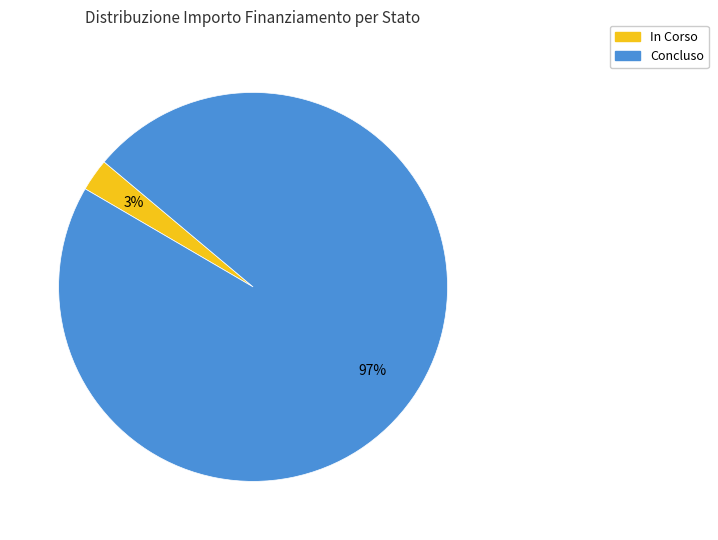

Which has a higher value, Concluso or In Corso?

Concluso